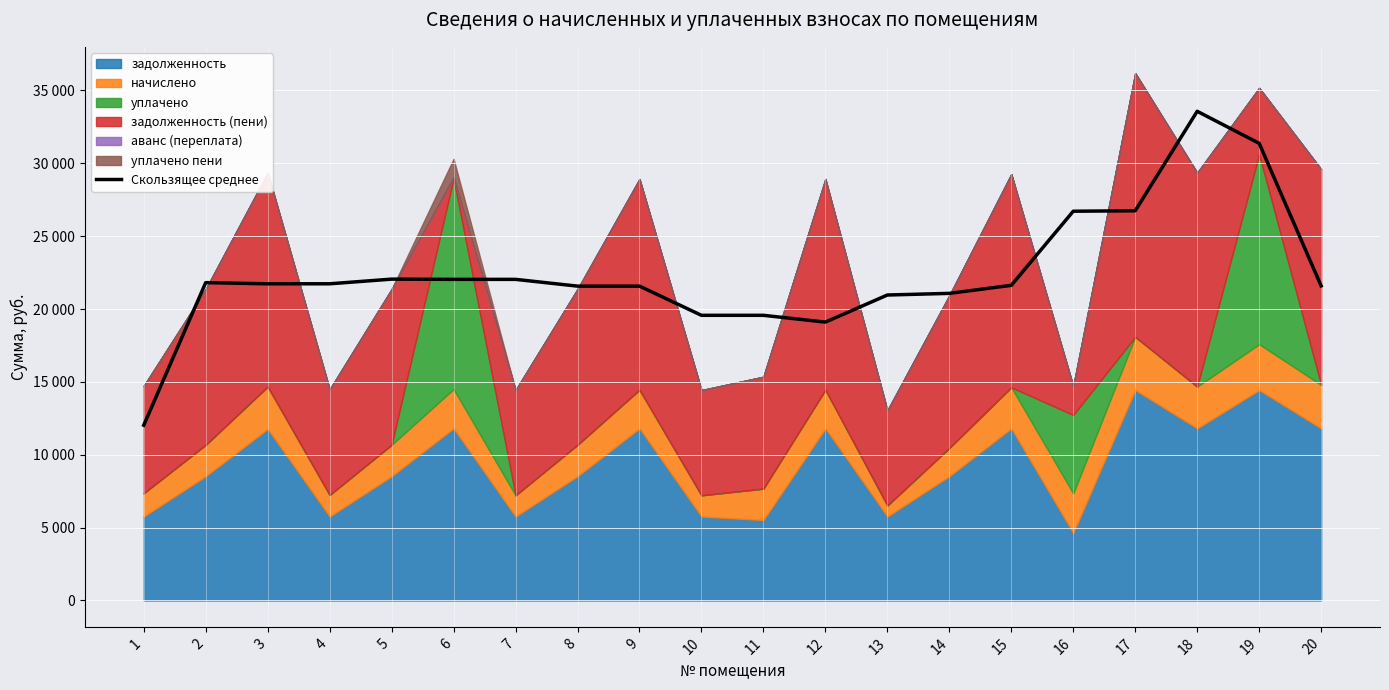

At which category does the chart reach its minimum across all series?

1